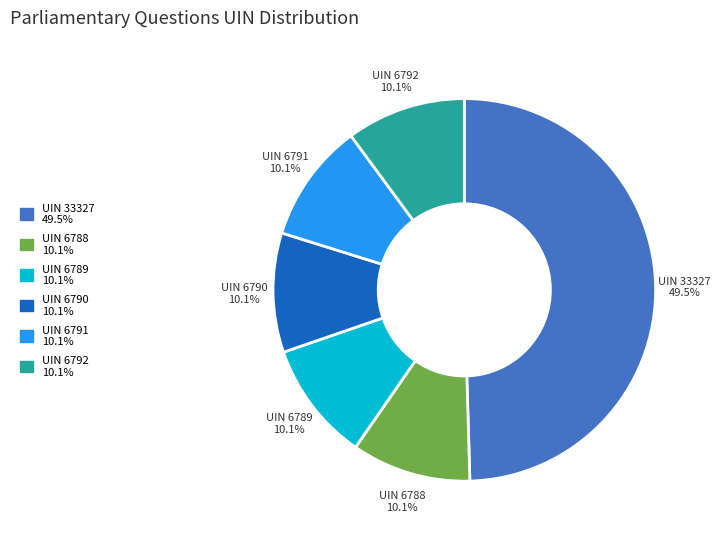

Rank the categories by value from lowest to highest.

6788, 6789, 6790, 6791, 6792, 33327